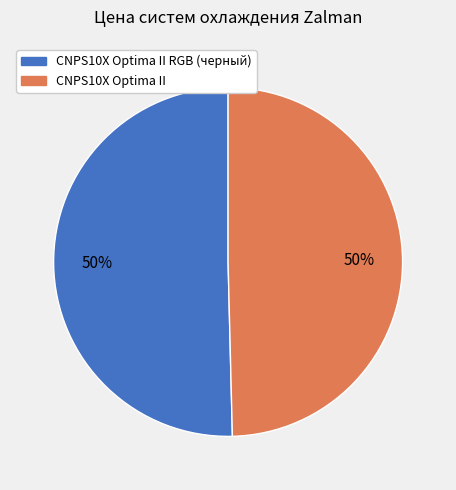

Count the number of slices in the pie.

2